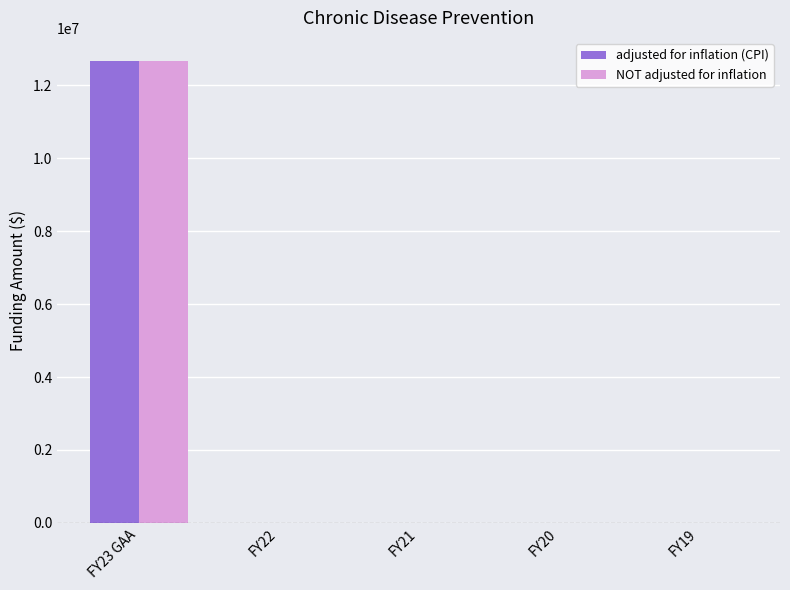

Which label corresponds to the largest value in the chart?

FY23 GAA